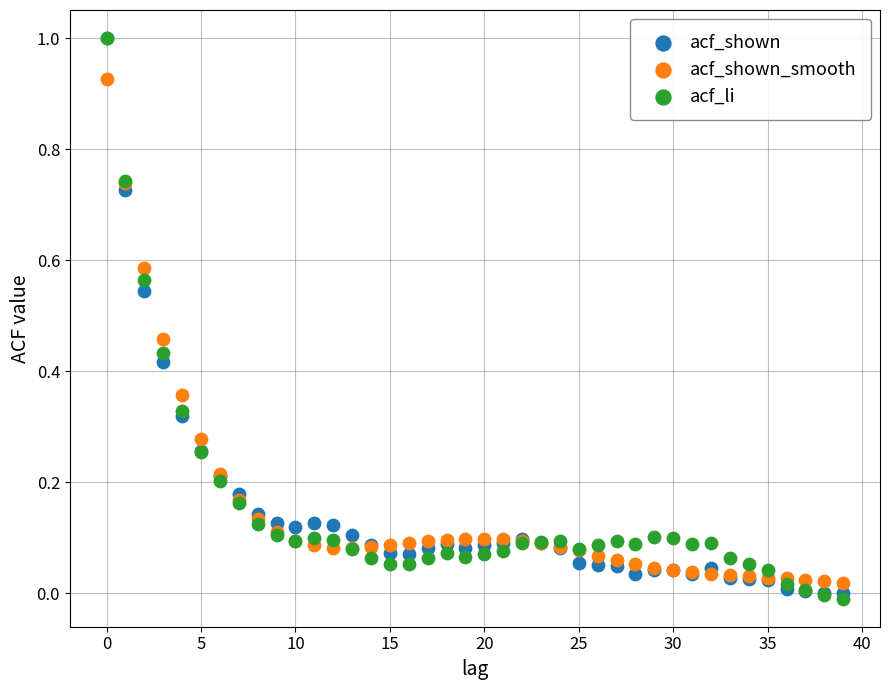

Which series has the largest Y range (max minus min)?

acf_li